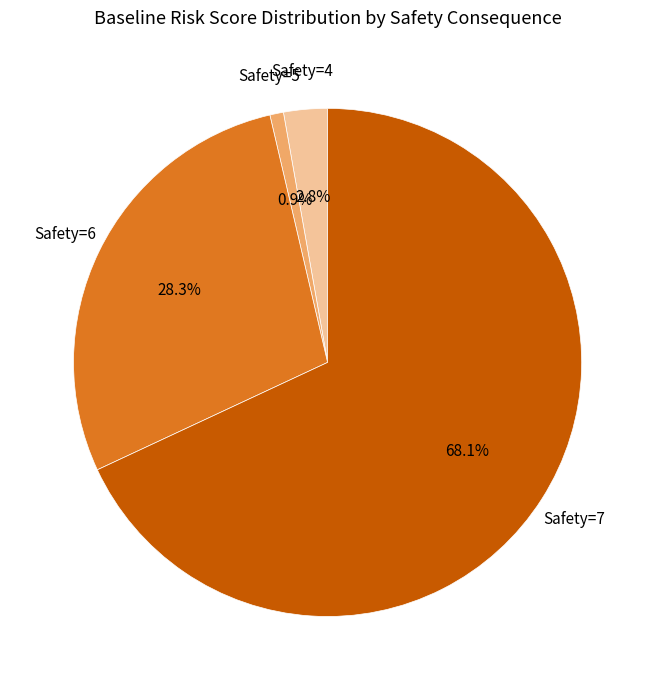

Count the number of slices in the pie.

4